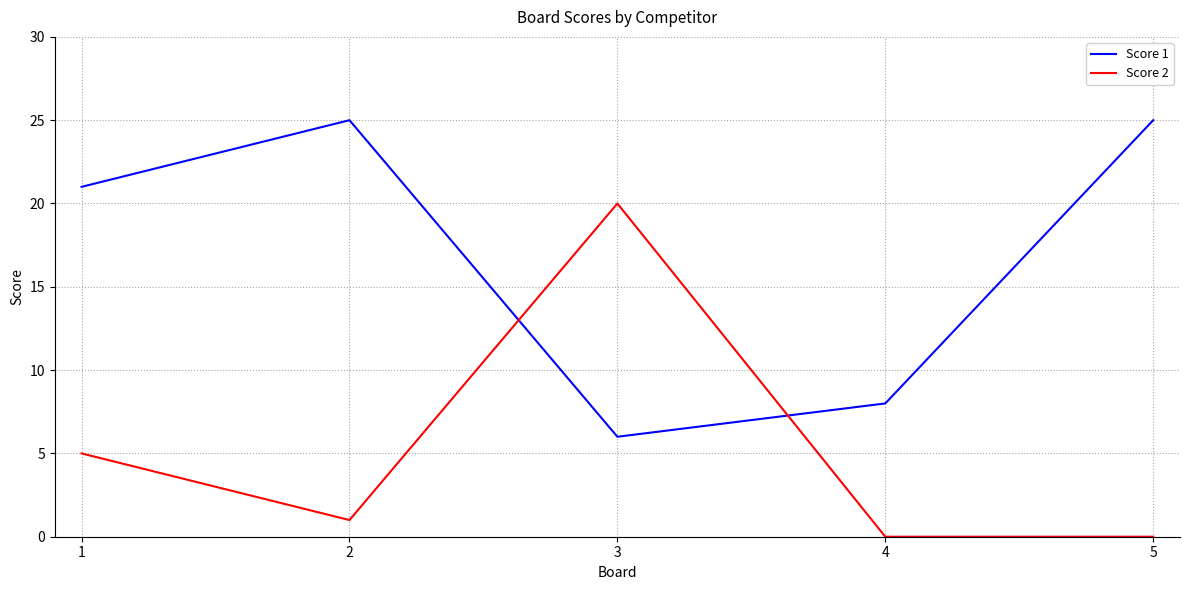

What are all the series names shown in the legend?

Score 1, Score 2